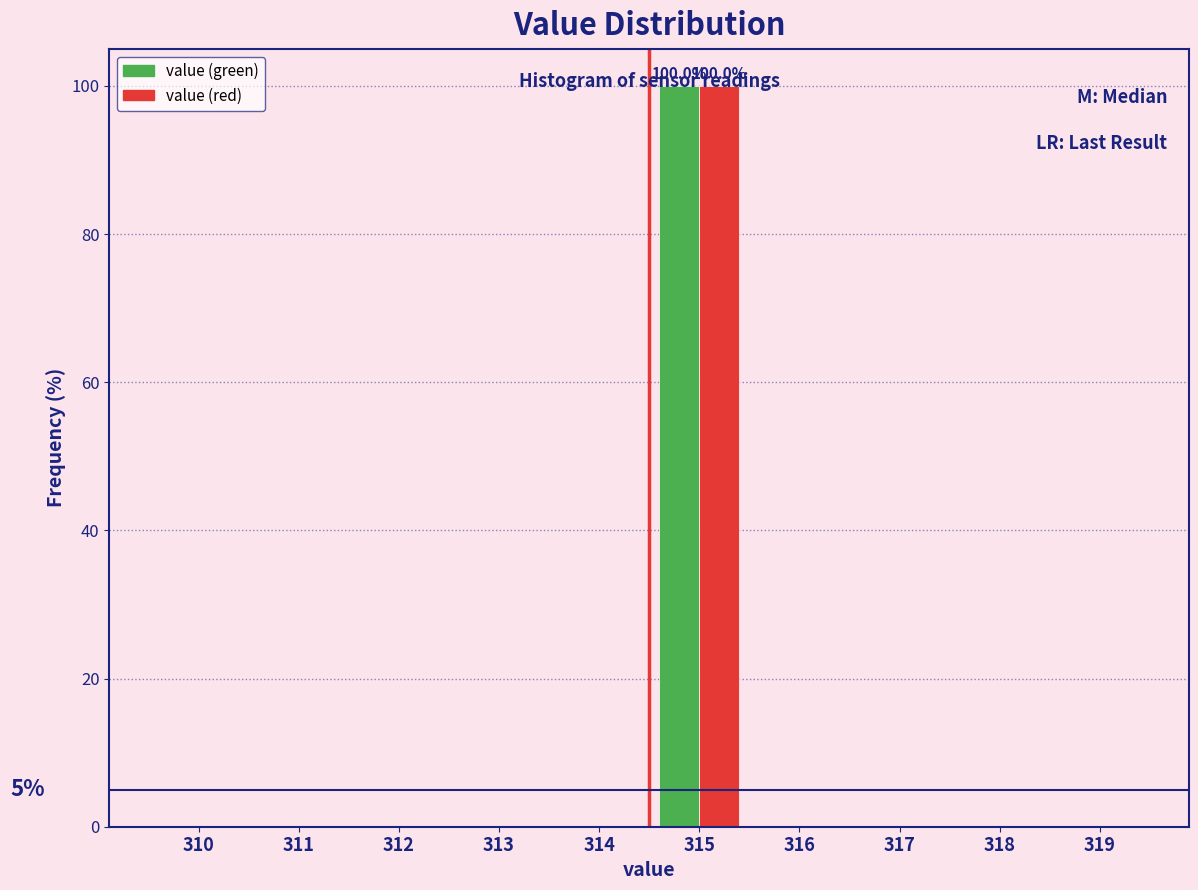

The value of value (green) at 311 is -57. True or false?

False